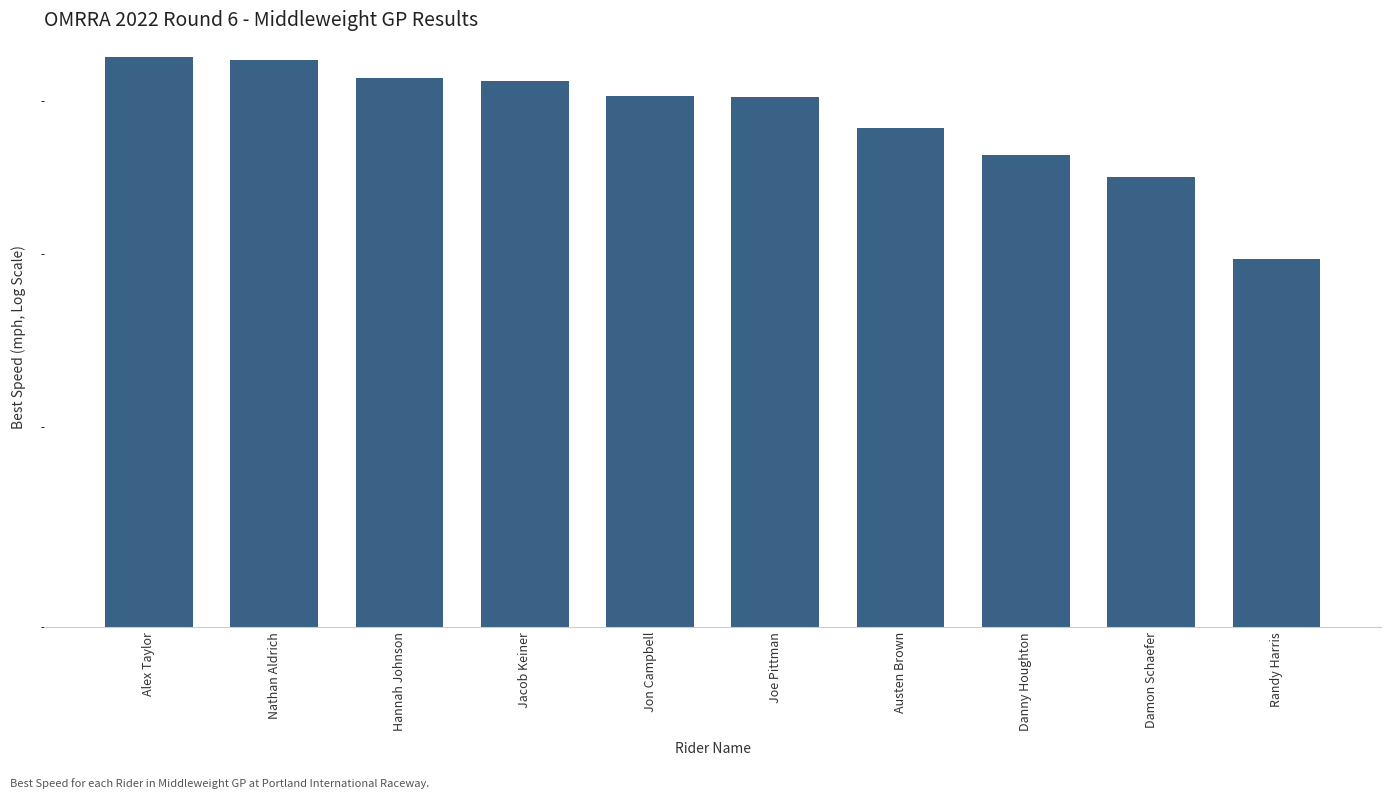

What is the sum of all values?

888.4